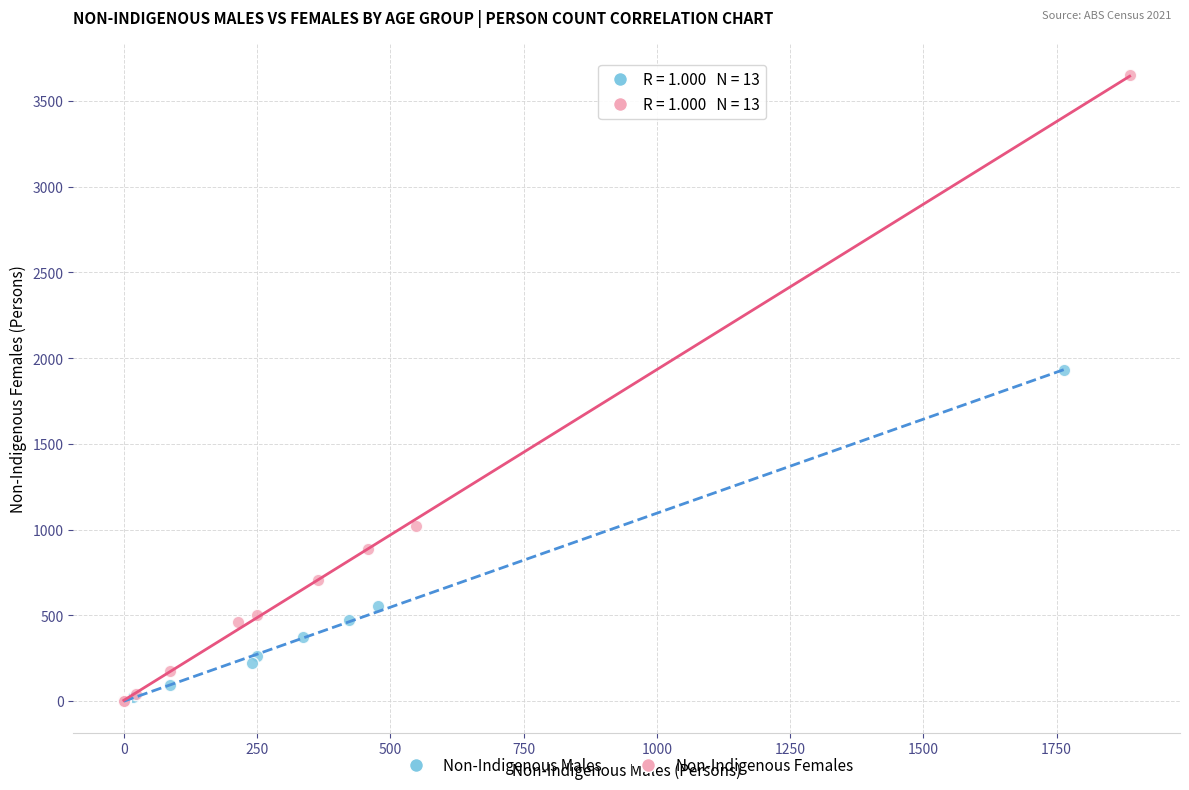

Which series has the widest spread of Y values?

Non-Indigenous Females